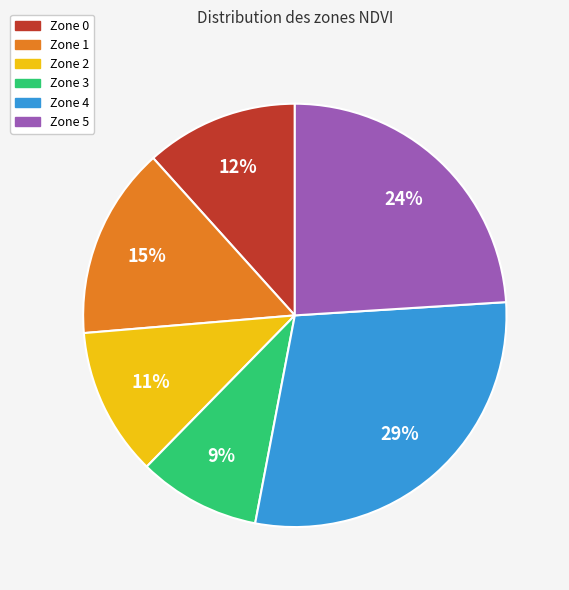

To the nearest percent, what percentage of the pie is Zone 2?

11%